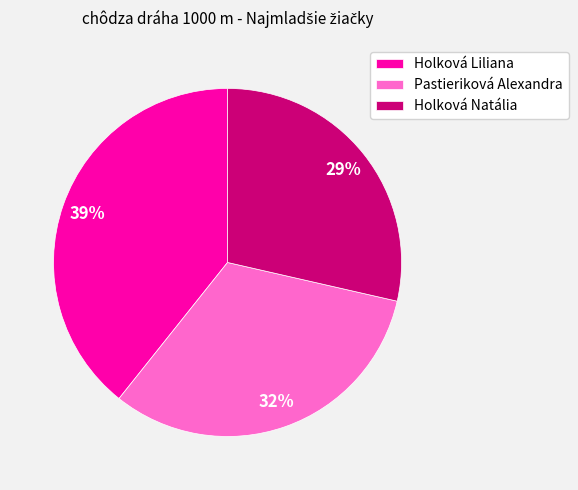

Is Holková Liliana the majority of the pie?

No